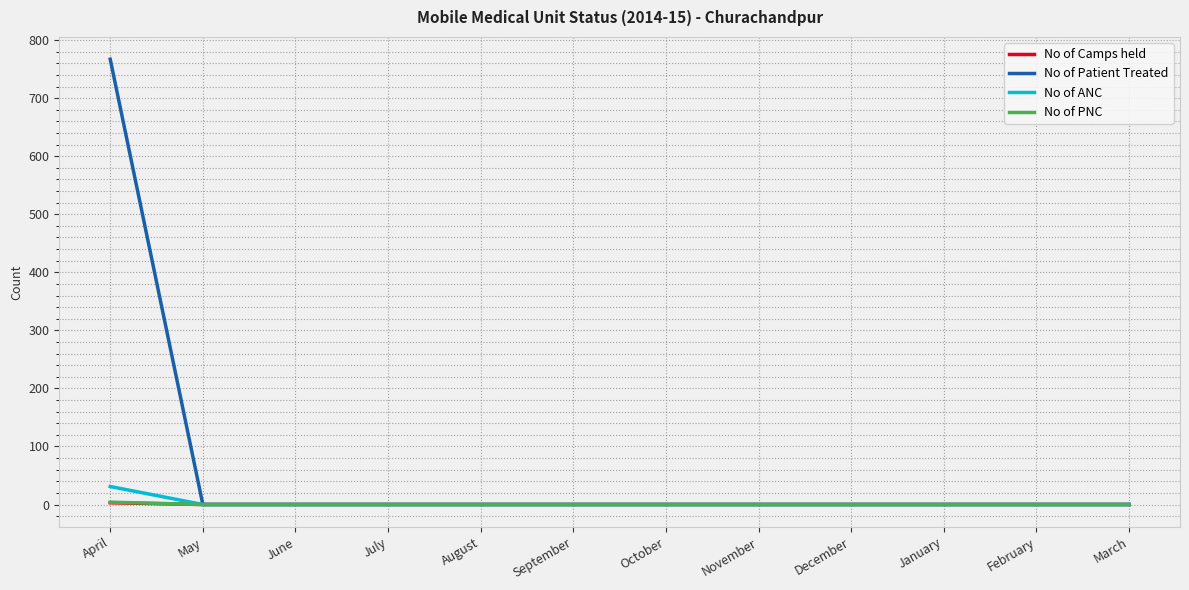

Does the chart display data point markers on the line(s)?

No